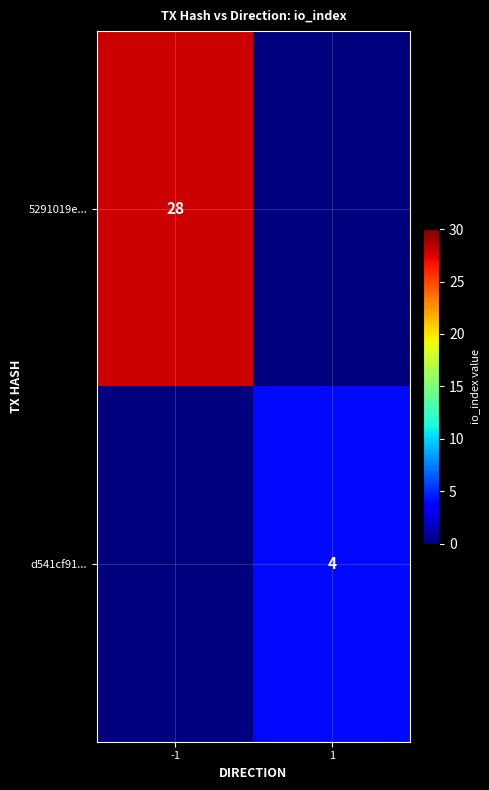

The value of d541cf91... at 1 is 4. True or false?

True